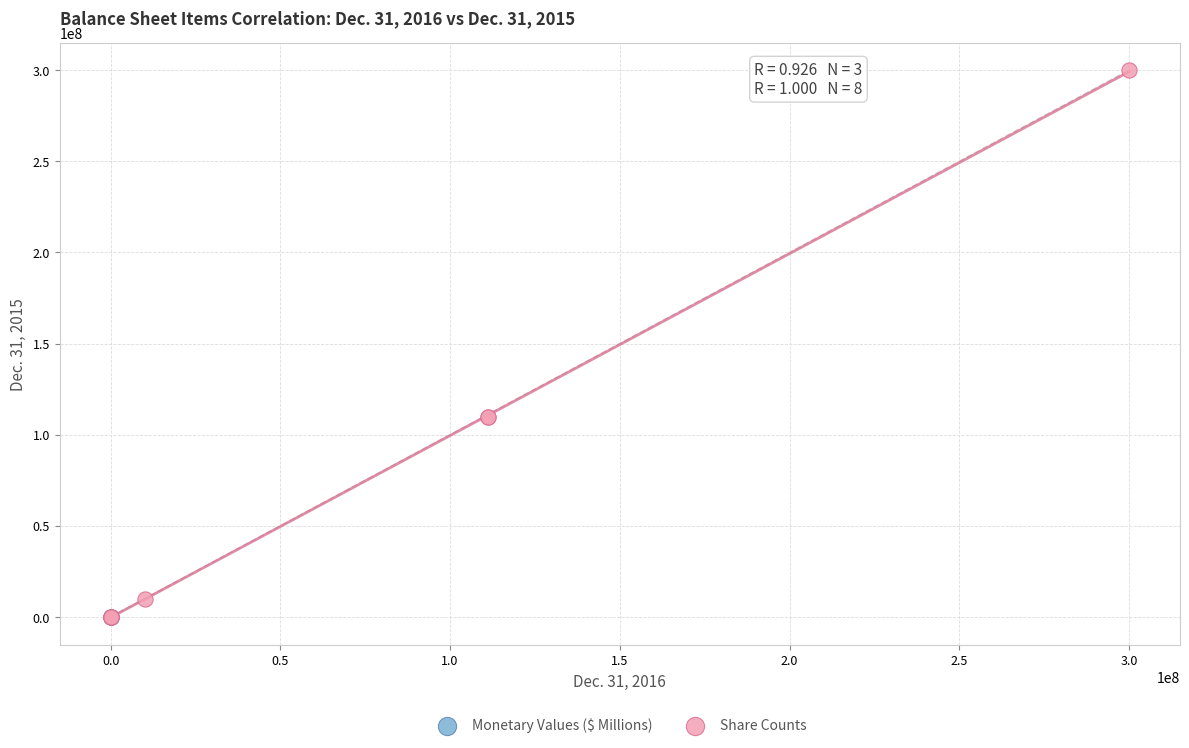

Which series reaches the maximum Y coordinate?

Share Counts